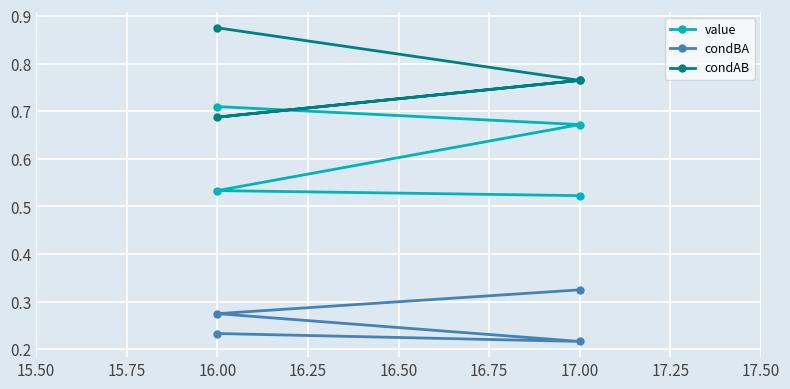

True or false: condAB and value intersect in this chart.

False